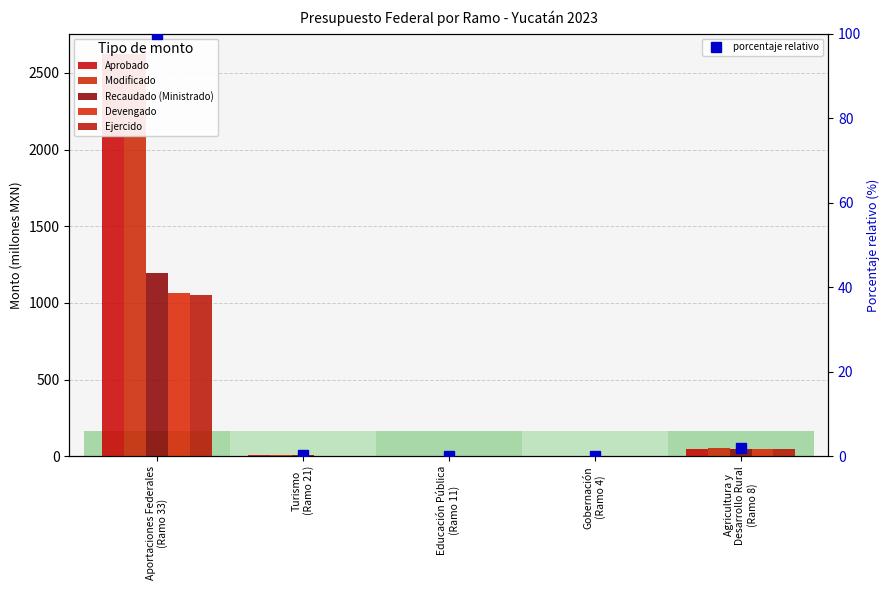

The value of Aprobado at Agricultura y
Desarrollo Rural
(Ramo 8) is 17.0. True or false?

False